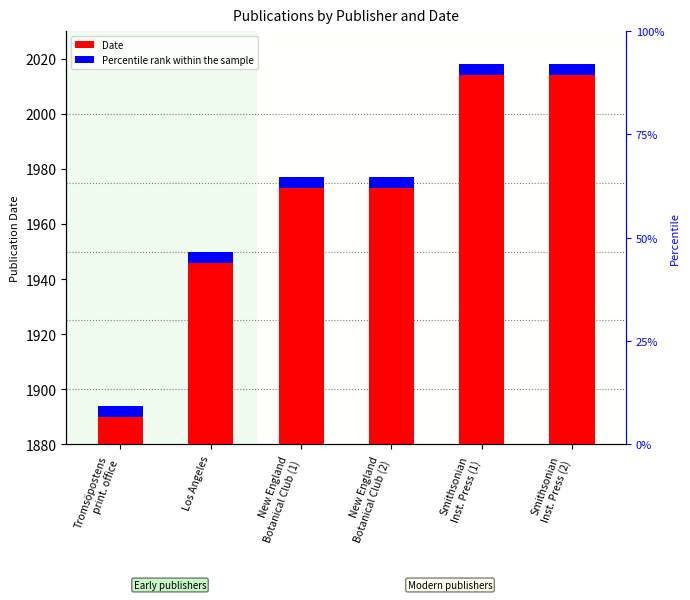

What is the label of the 6th bar from the right?

Tromsöpostens
print. office